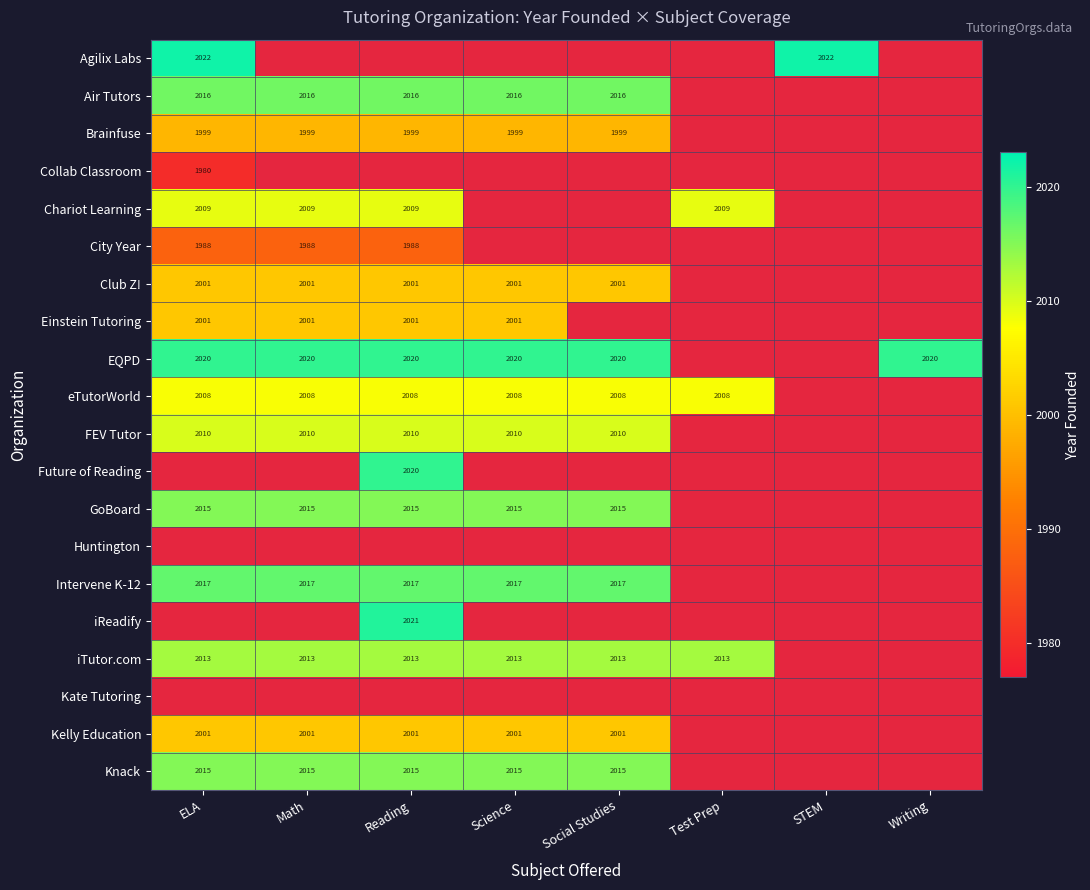

How many categories are shown in the chart?

8